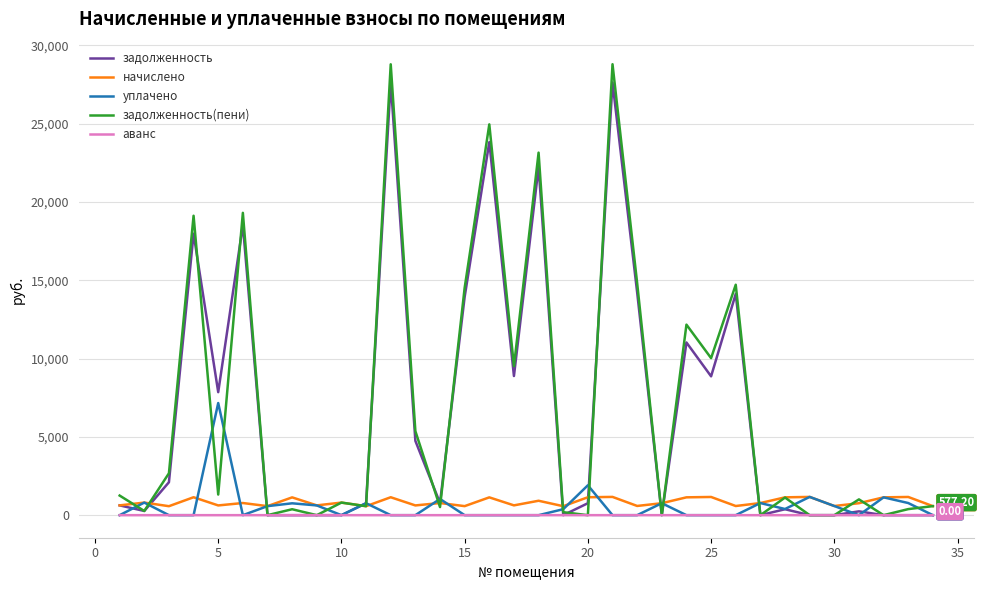

Which series has the largest range (max minus min)?

задолженность(пени)